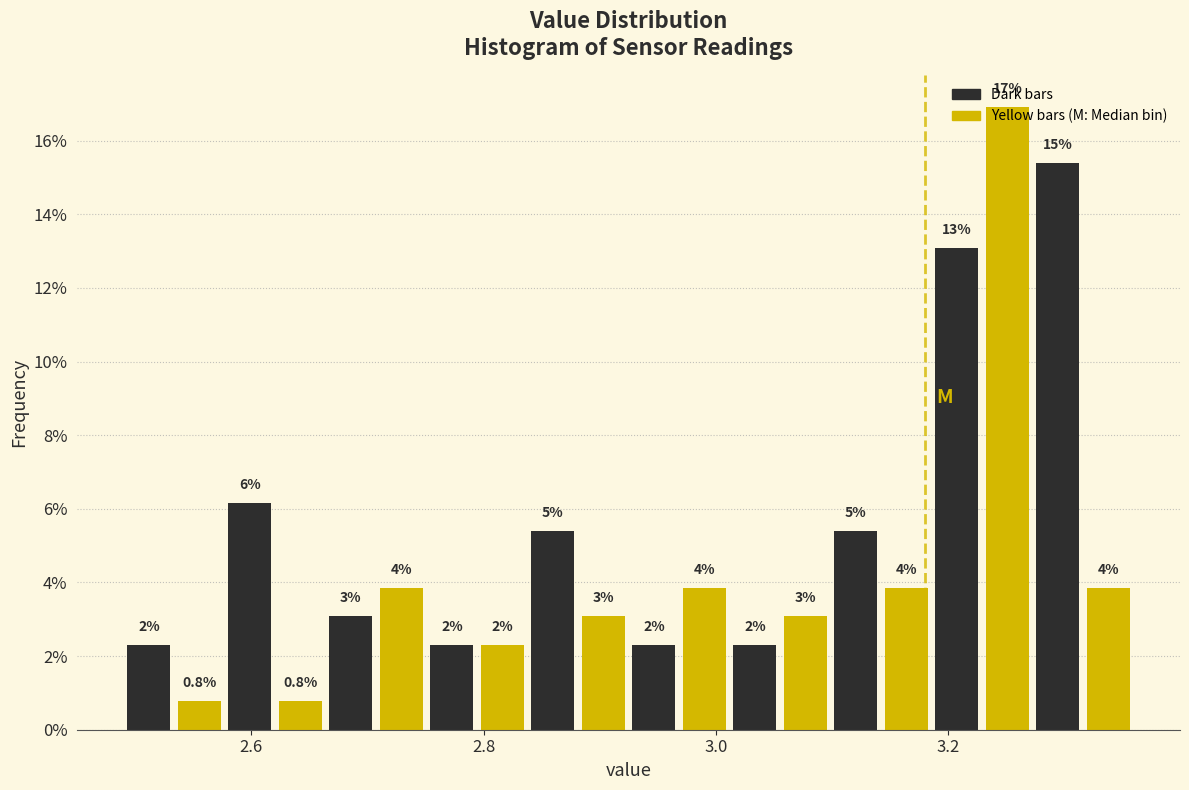

Around what value on the x-axis is the tallest bar? Give the approximate position of its centre, as read against the axis.

3.26